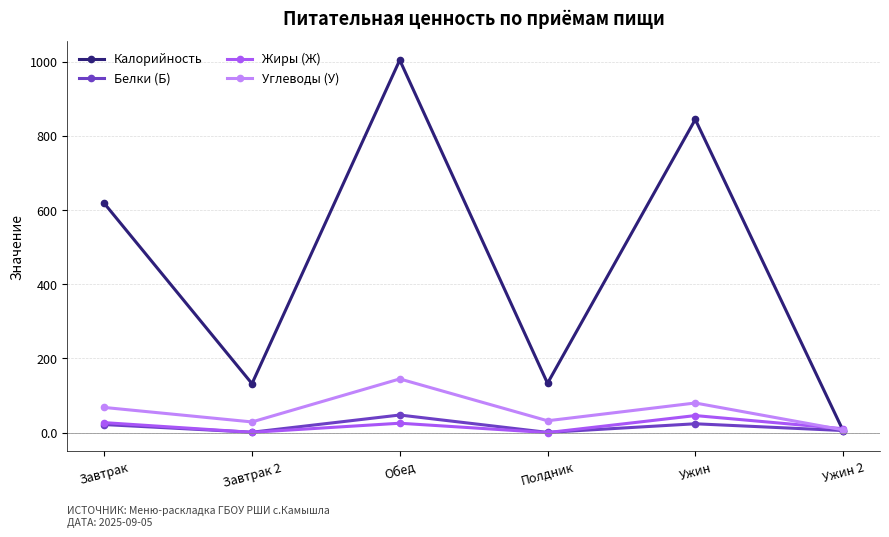

Which category has the highest value in the Калорийность series?

Обед